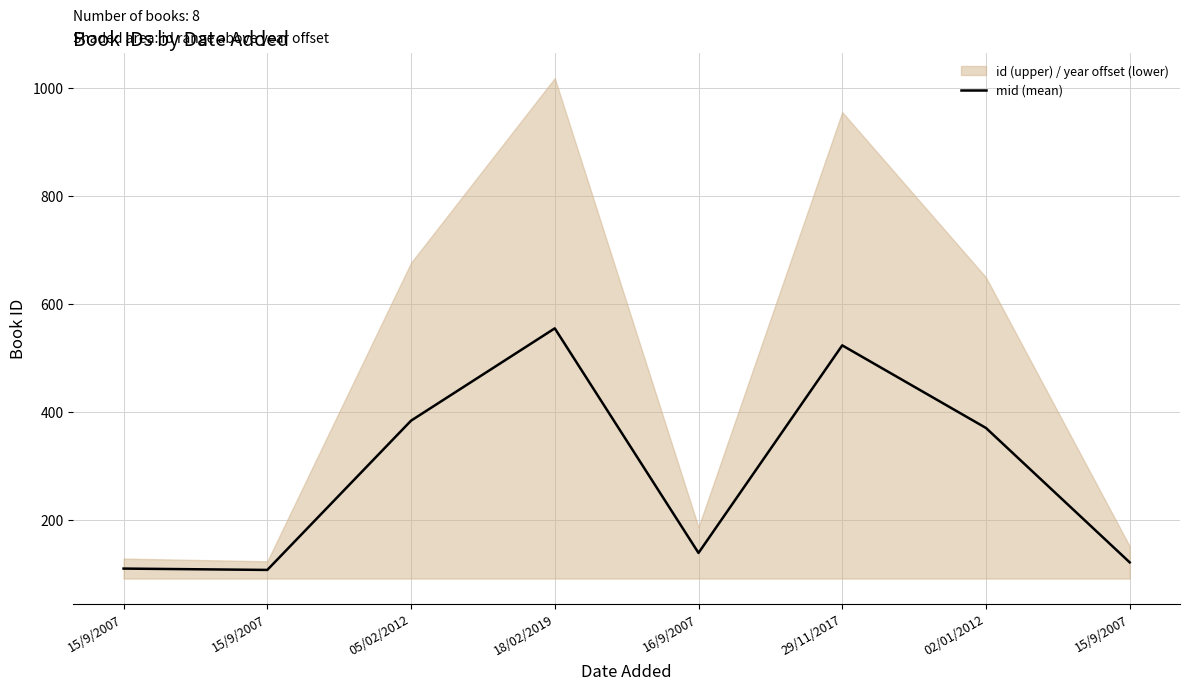

Reading left to right, what are all the values shown in this chart?

109.5	107.0	383.5	554.5	138.5	523.0	370.0	121.0